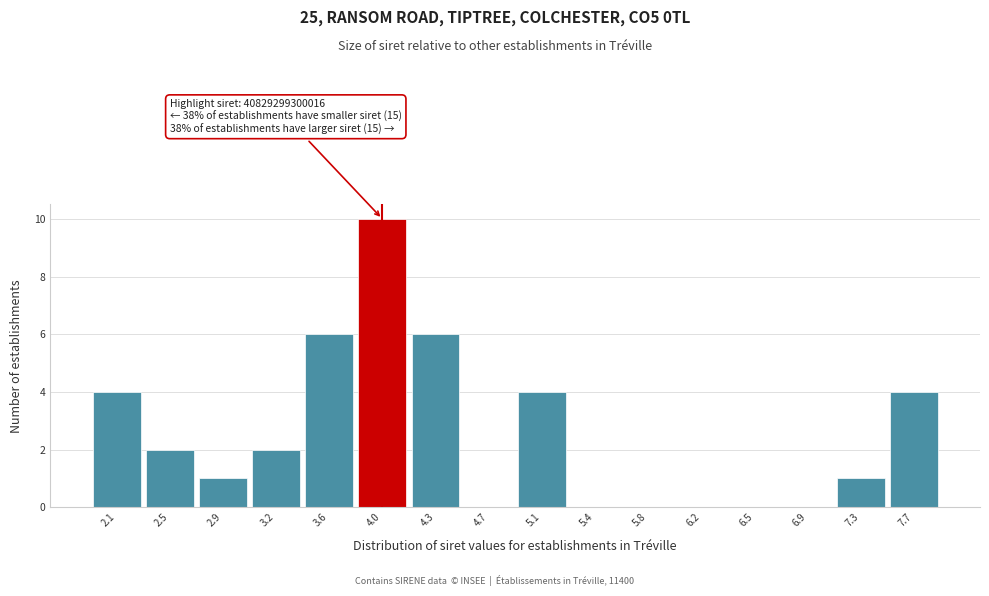

Reading right to left, list all the values displayed in this chart.

7.7=4	7.3=1	6.9=0	6.5=0	6.2=0	5.8=0	5.4=0	5.1=4	4.7=0	4.3=6	4.0=10	3.6=6	3.2=2	2.9=1	2.5=2	2.1=4